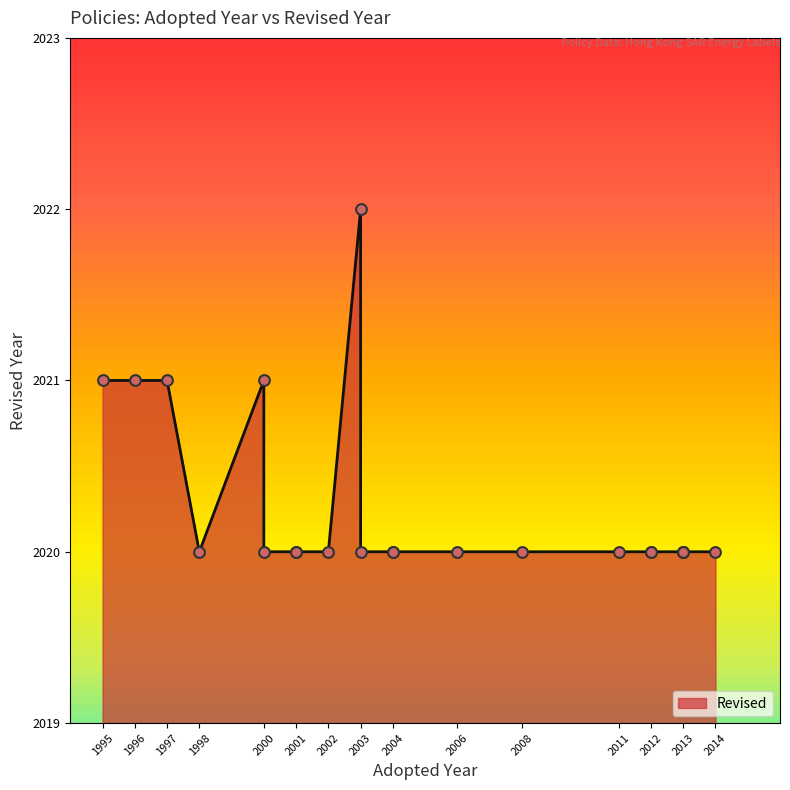

Between 2011 and 2012, which is larger?

2011